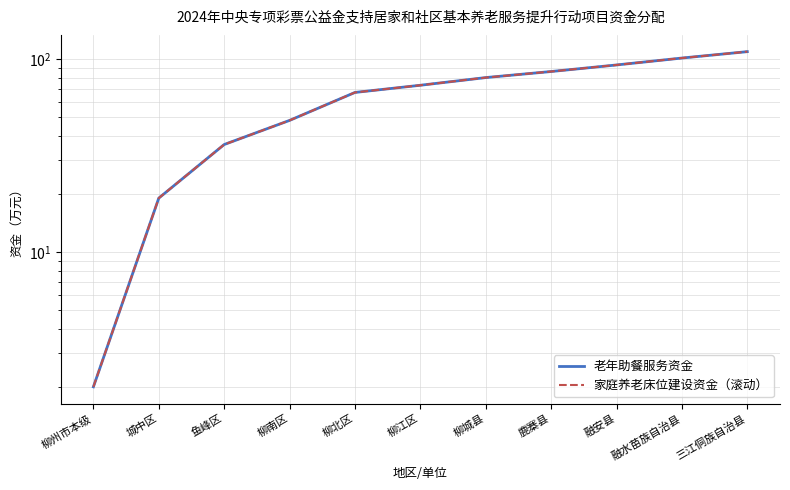

Is the value of 家庭养老床位建设资金（滚动） at 三江侗族自治县 greater than the value of 老年助餐服务资金 at 鹿寨县?

Yes